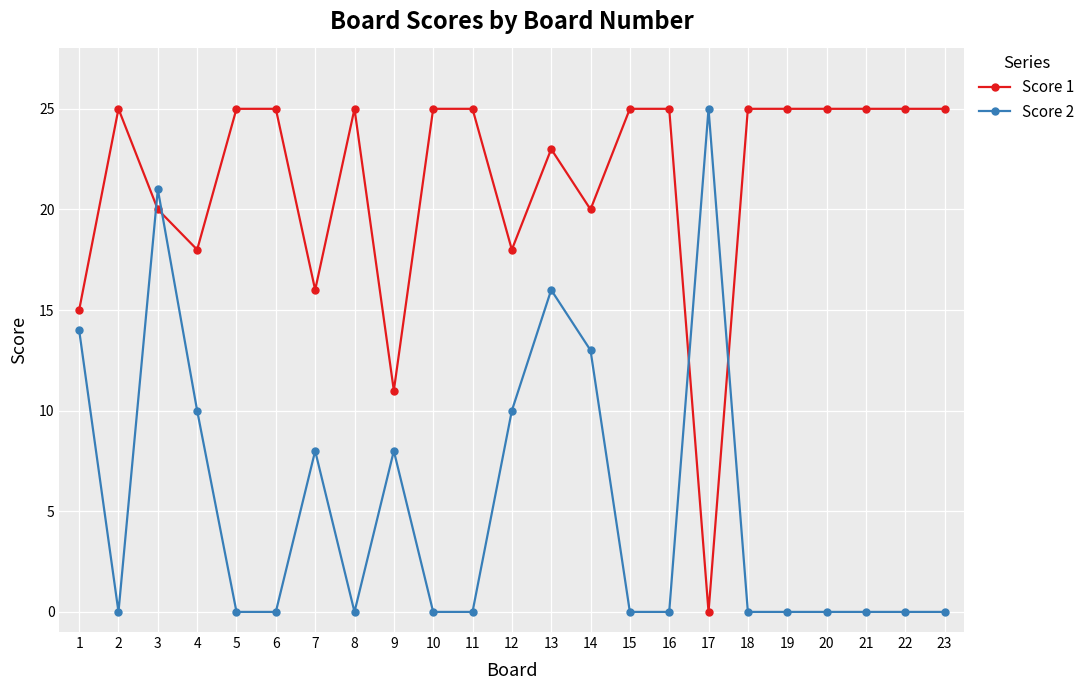

True or false: Score 1 has a value of 25 at 10.

True